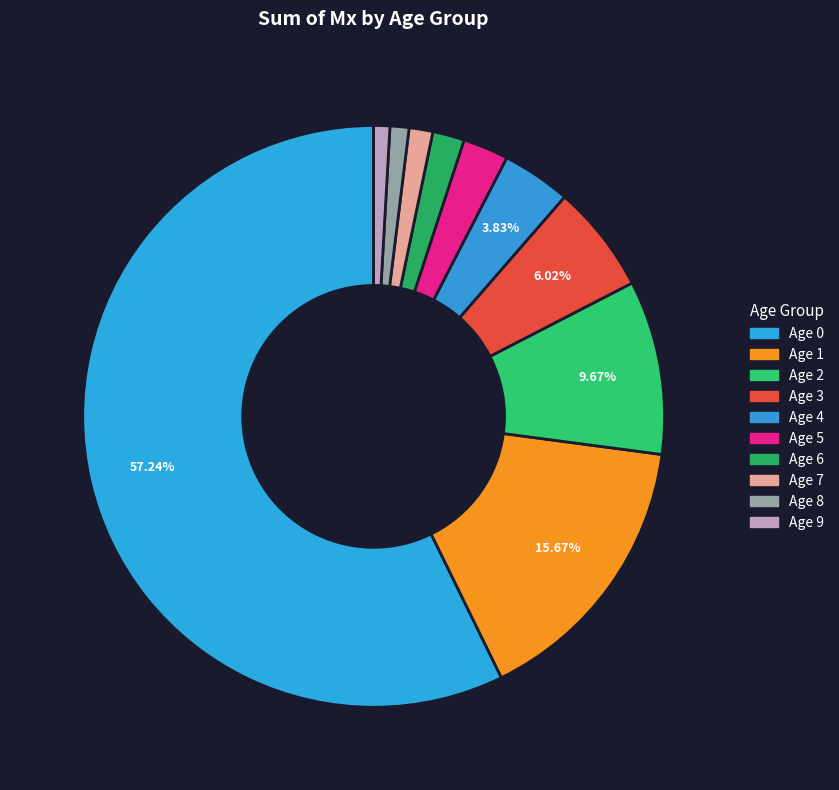

How many segments does this pie chart have?

10